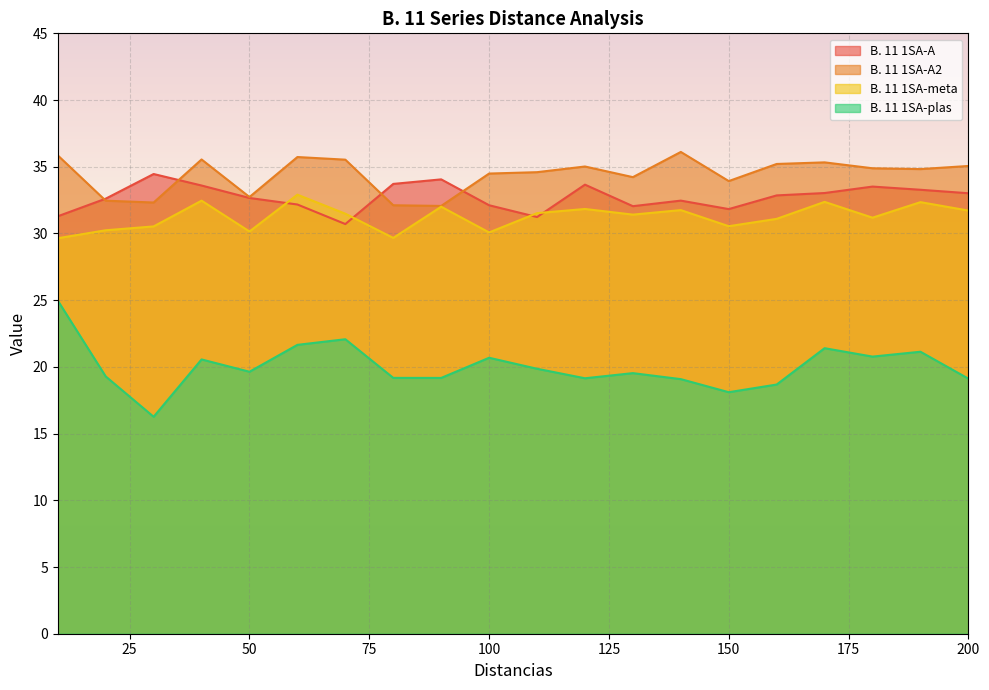

Is it true that B. 11 1SA-meta equals 32.5 at 40?

True